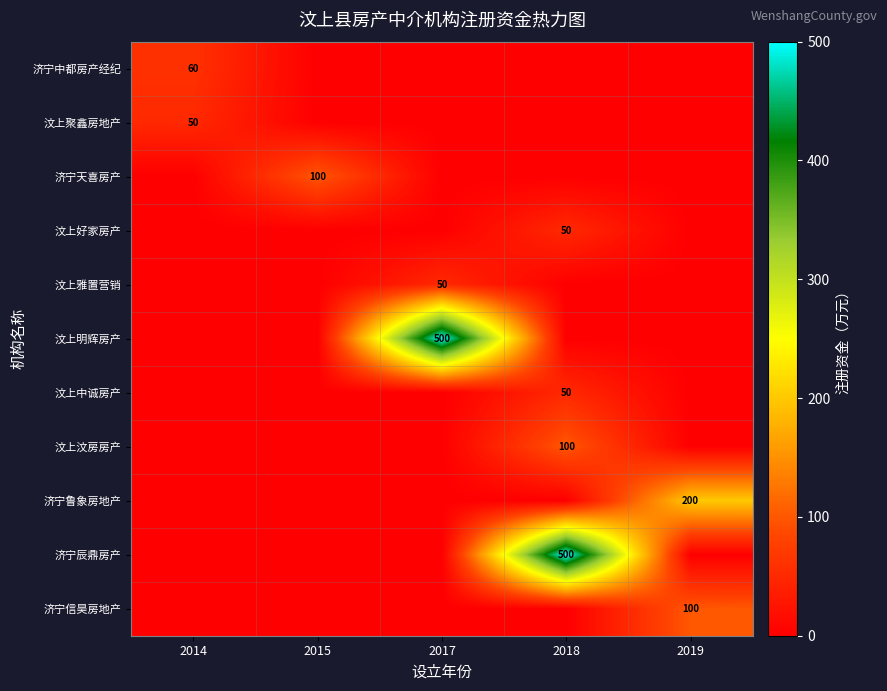

Is it true that 汶上中诚房产 equals 21 at 2018?

False